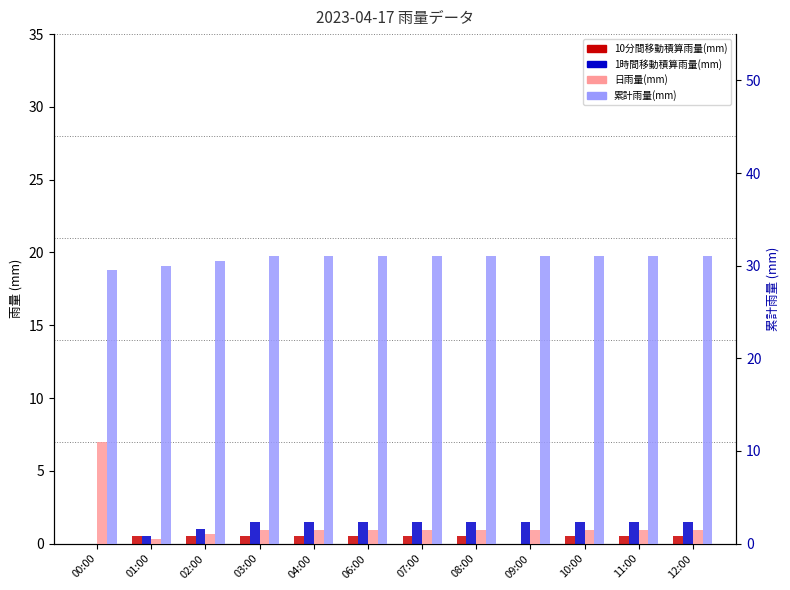

At which label does 日雨量(mm) first exceed 1?

00:00